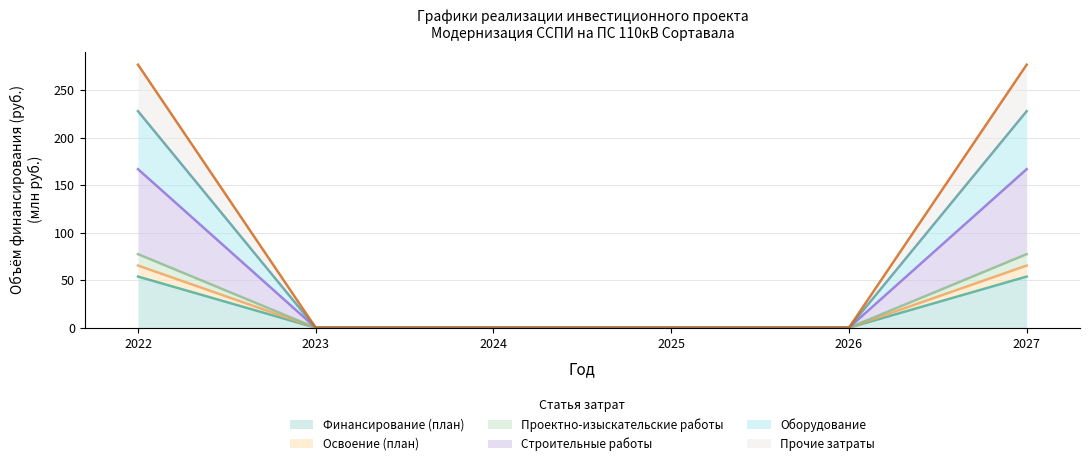

Which category has the lowest value in the Строительные работы series?

2023